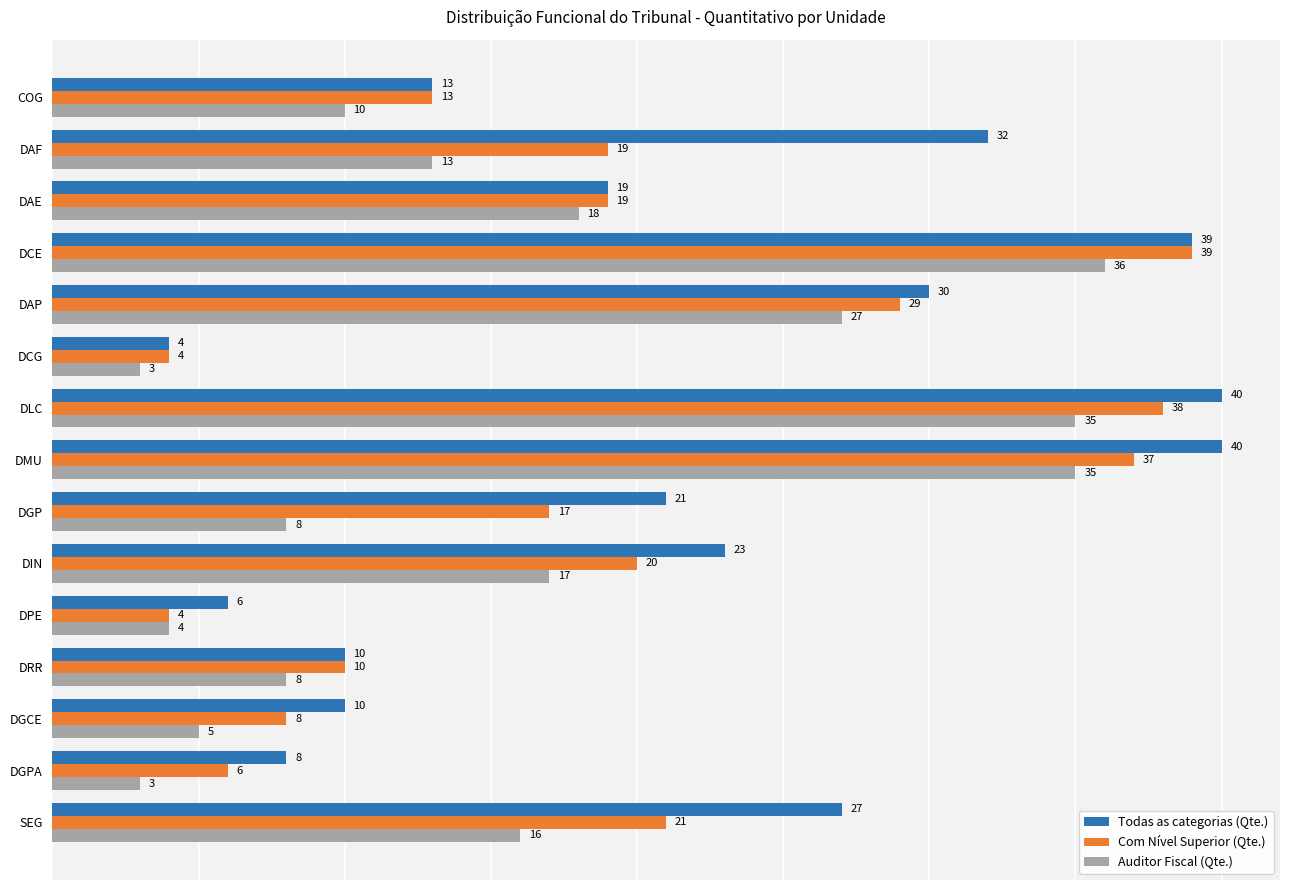

What is the smallest value displayed?

3